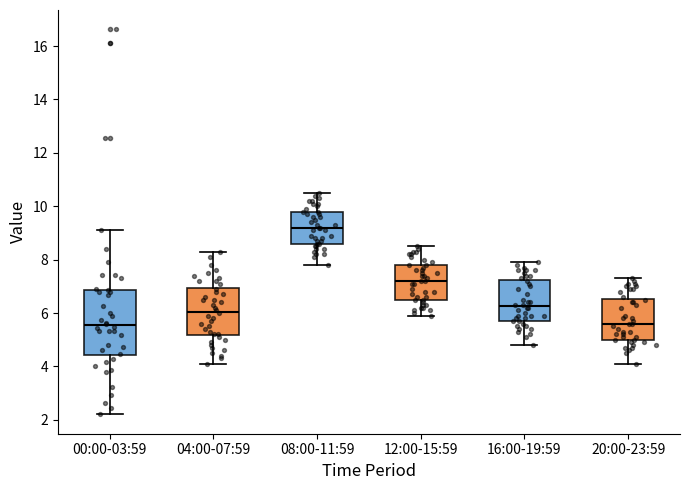

Reading left to right, transcribe this box plot: for each box, give where its median line is, the range the box spans, and where its two whiskers end, as read against the y-axis. The values are not printed on the chart, so give them approximately, as read against the axis.

00:00-03:59: median 5.6, box 4.4 to 6.8, whiskers 2.2 to 9.2
04:00-07:59: median 6.0, box 5.2 to 7.0, whiskers 4.2 to 8.4
08:00-11:59: median 9.2, box 8.6 to 9.8, whiskers 7.8 to 10.6
12:00-15:59: median 7.2, box 6.6 to 7.8, whiskers 6.0 to 8.6
16:00-19:59: median 6.2, box 5.8 to 7.2, whiskers 4.8 to 8.0
20:00-23:59: median 5.6, box 5.0 to 6.6, whiskers 4.2 to 7.4